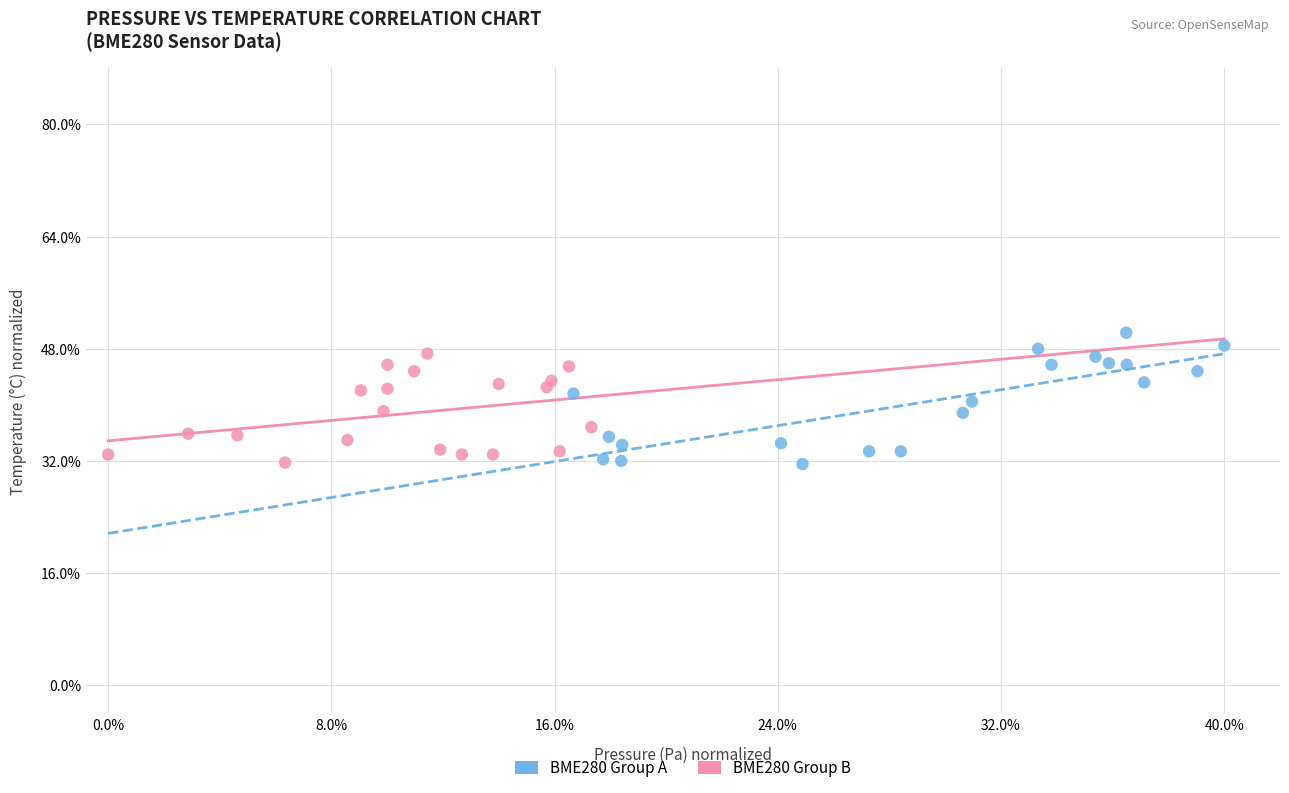

What are all the series names shown in the legend?

BME280 Group A, BME280 Group B